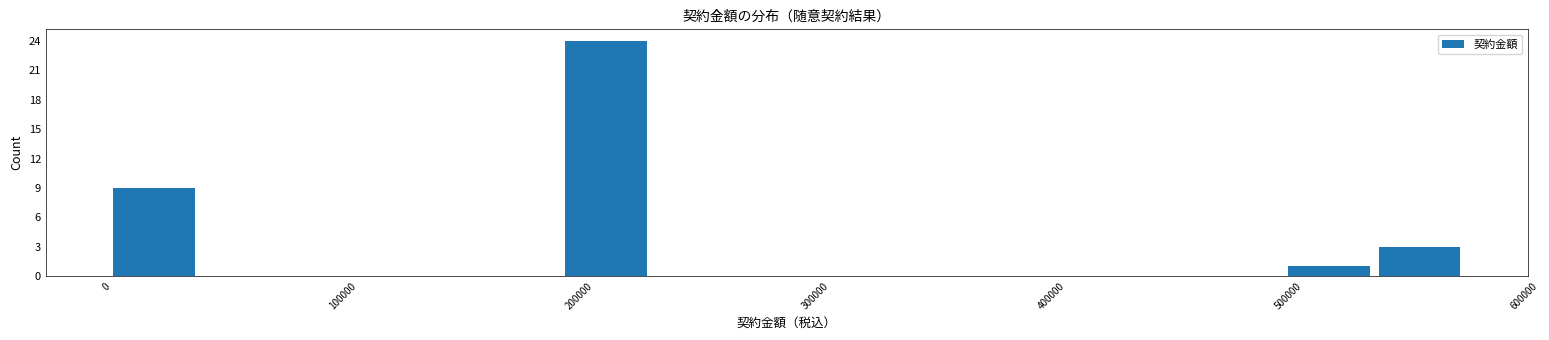

Around what value on the x-axis is the tallest bar? Give the approximate position of its centre, as read against the axis.

210000